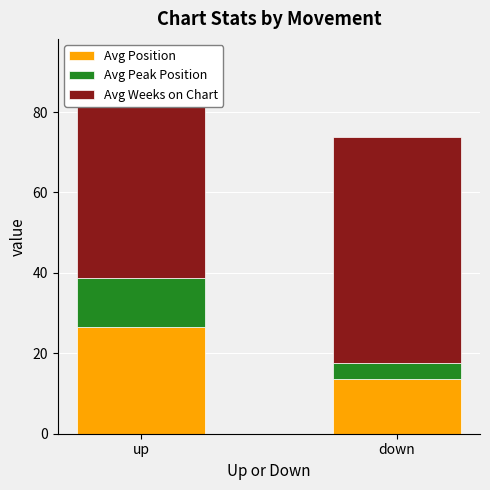

Between up and down, which is larger?

up